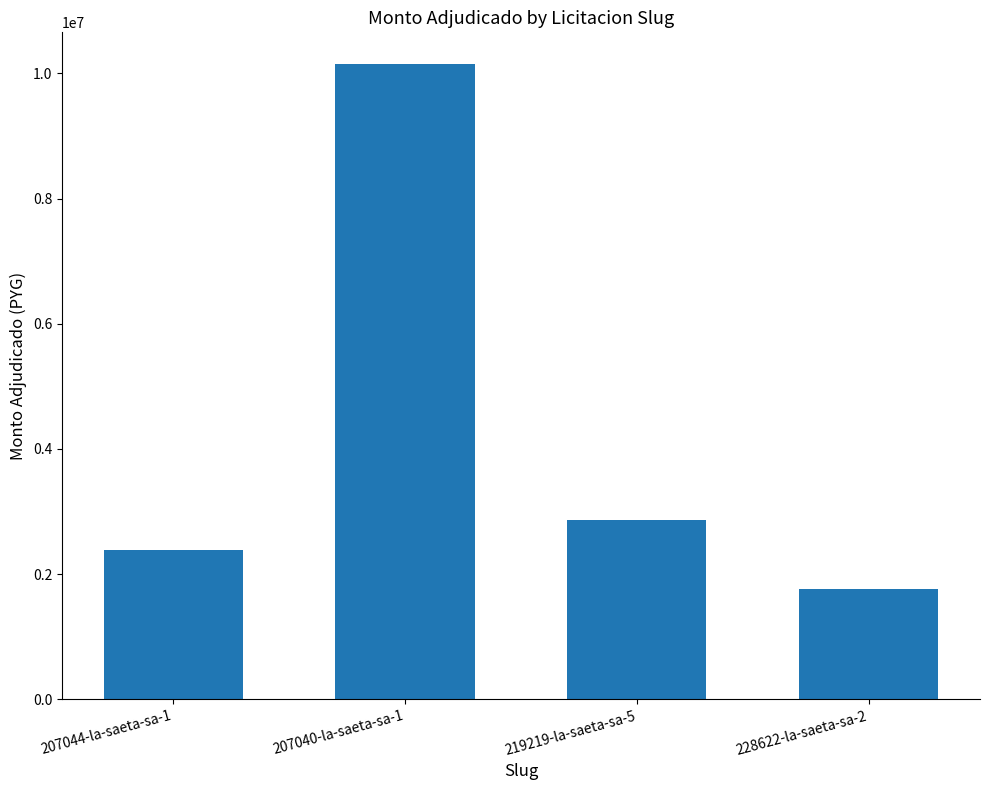

What is the sum of the values at 228622-la-saeta-sa-2 and 219219-la-saeta-sa-5?

4630244